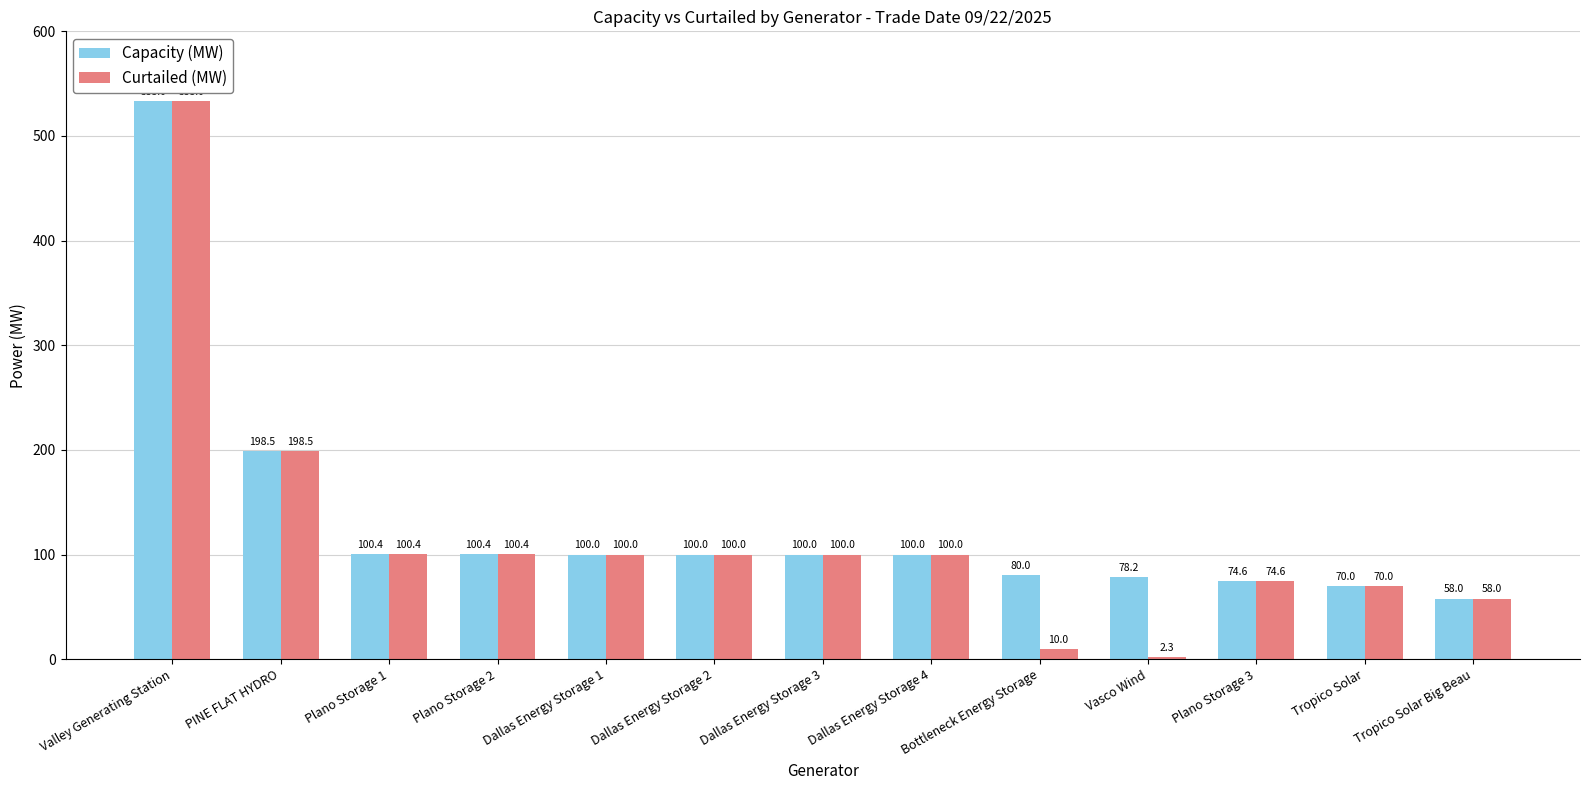

At Bottleneck Energy Storage, list the series in order from smallest to largest.

Curtailed (MW), Capacity (MW)